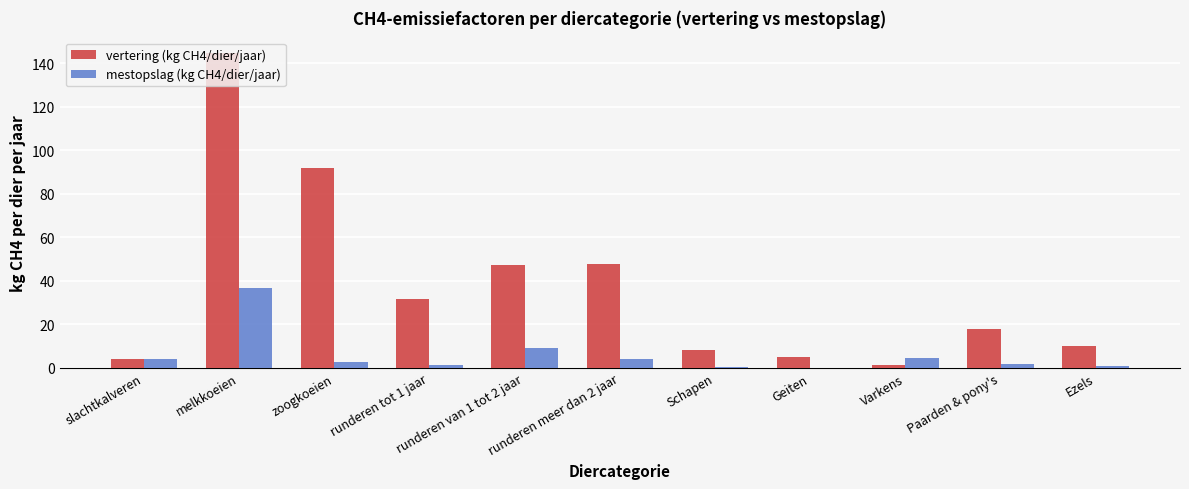

Which series has the largest total across all categories?

vertering (kg CH4/dier/jaar)